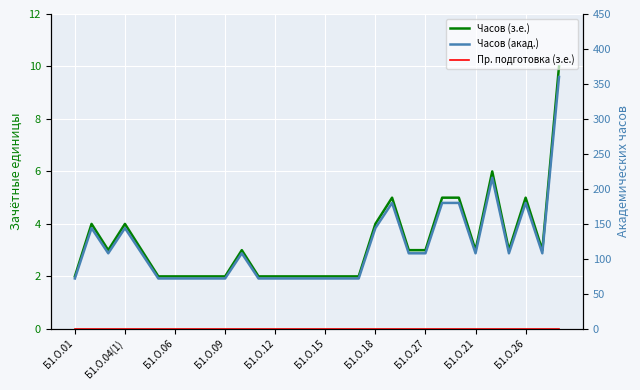

At Б1.О.06, list the series in order from largest to smallest.

Часов (акад.), Часов (з.е.), Пр. подготовка (з.е.)